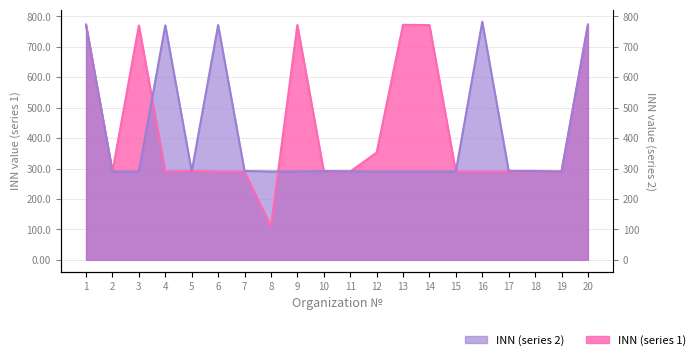

What is the value of the INN (series 1) point at the 20th from the left?

770.8